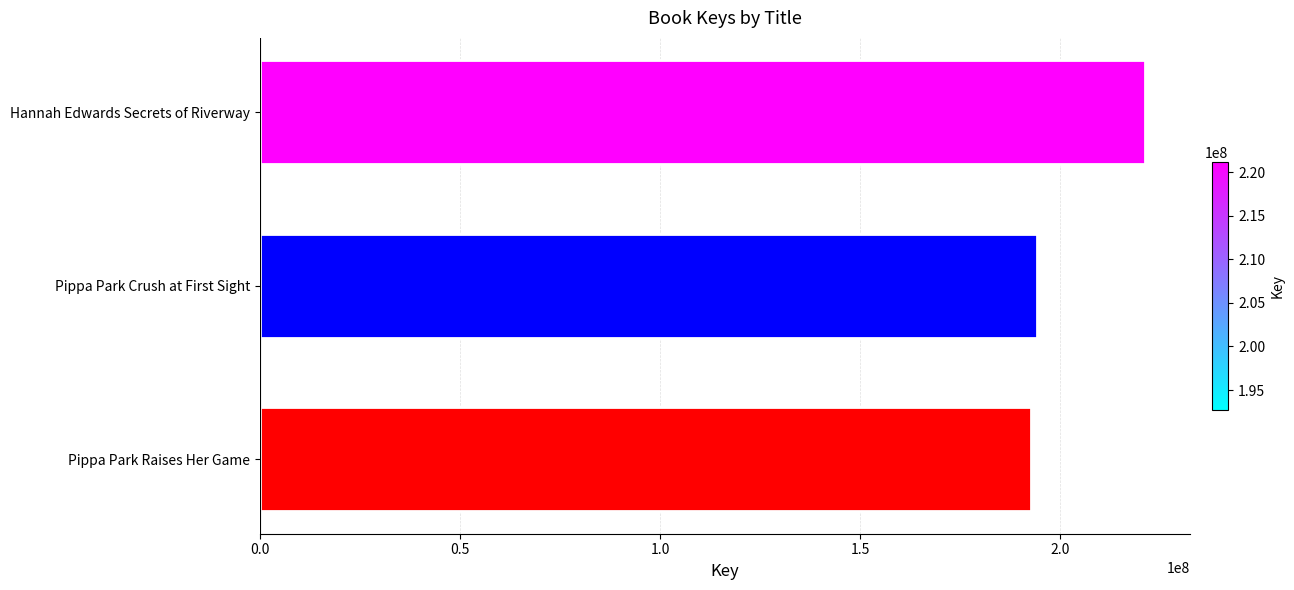

Which has a higher value, Pippa Park Crush at First Sight or Hannah Edwards Secrets of Riverway?

Hannah Edwards Secrets of Riverway